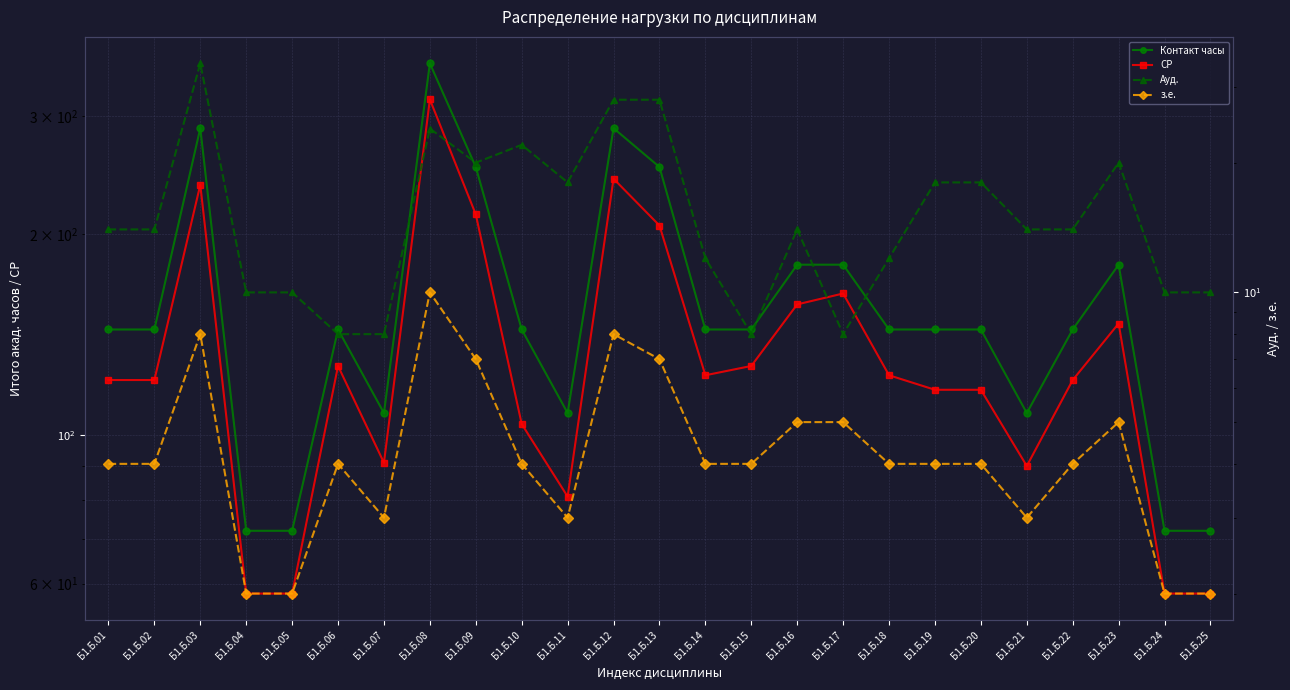

Reading right to left, what are all the values shown in this chart?

Контакт часы: Б1.Б.25=72	Б1.Б.24=72	Б1.Б.23=180	Б1.Б.22=144	Б1.Б.21=108	Б1.Б.20=144	Б1.Б.19=144	Б1.Б.18=144	Б1.Б.17=180	Б1.Б.16=180	Б1.Б.15=144	Б1.Б.14=144	Б1.Б.13=252	Б1.Б.12=288	Б1.Б.11=108	Б1.Б.10=144	Б1.Б.09=252	Б1.Б.08=360	Б1.Б.07=108	Б1.Б.06=144	Б1.Б.05=72	Б1.Б.04=72	Б1.Б.03=288	Б1.Б.02=144	Б1.Б.01=144
СР: Б1.Б.25=58	Б1.Б.24=58	Б1.Б.23=147	Б1.Б.22=121	Б1.Б.21=90	Б1.Б.20=117	Б1.Б.19=117	Б1.Б.18=123	Б1.Б.17=163	Б1.Б.16=157	Б1.Б.15=127	Б1.Б.14=123	Б1.Б.13=206	Б1.Б.12=242	Б1.Б.11=81	Б1.Б.10=104	Б1.Б.09=214	Б1.Б.08=318	Б1.Б.07=91	Б1.Б.06=127	Б1.Б.05=58	Б1.Б.04=58	Б1.Б.03=237	Б1.Б.02=121	Б1.Б.01=121
Ауд.: Б1.Б.25=10	Б1.Б.24=10	Б1.Б.23=20	Б1.Б.22=14	Б1.Б.21=14	Б1.Б.20=18	Б1.Б.19=18	Б1.Б.18=12	Б1.Б.17=8	Б1.Б.16=14	Б1.Б.15=8	Б1.Б.14=12	Б1.Б.13=28	Б1.Б.12=28	Б1.Б.11=18	Б1.Б.10=22	Б1.Б.09=20	Б1.Б.08=24	Б1.Б.07=8	Б1.Б.06=8	Б1.Б.05=10	Б1.Б.04=10	Б1.Б.03=34	Б1.Б.02=14	Б1.Б.01=14
з.е.: Б1.Б.25=2	Б1.Б.24=2	Б1.Б.23=5	Б1.Б.22=4	Б1.Б.21=3	Б1.Б.20=4	Б1.Б.19=4	Б1.Б.18=4	Б1.Б.17=5	Б1.Б.16=5	Б1.Б.15=4	Б1.Б.14=4	Б1.Б.13=7	Б1.Б.12=8	Б1.Б.11=3	Б1.Б.10=4	Б1.Б.09=7	Б1.Б.08=10	Б1.Б.07=3	Б1.Б.06=4	Б1.Б.05=2	Б1.Б.04=2	Б1.Б.03=8	Б1.Б.02=4	Б1.Б.01=4